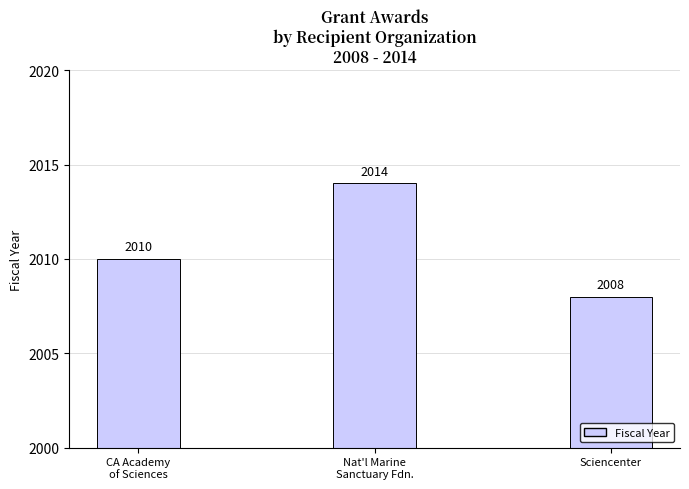

Reading right to left, transcribe all the data shown in this chart.

Sciencenter=2008	Nat'l Marine
Sanctuary Fdn.=2014	CA Academy
of Sciences=2010